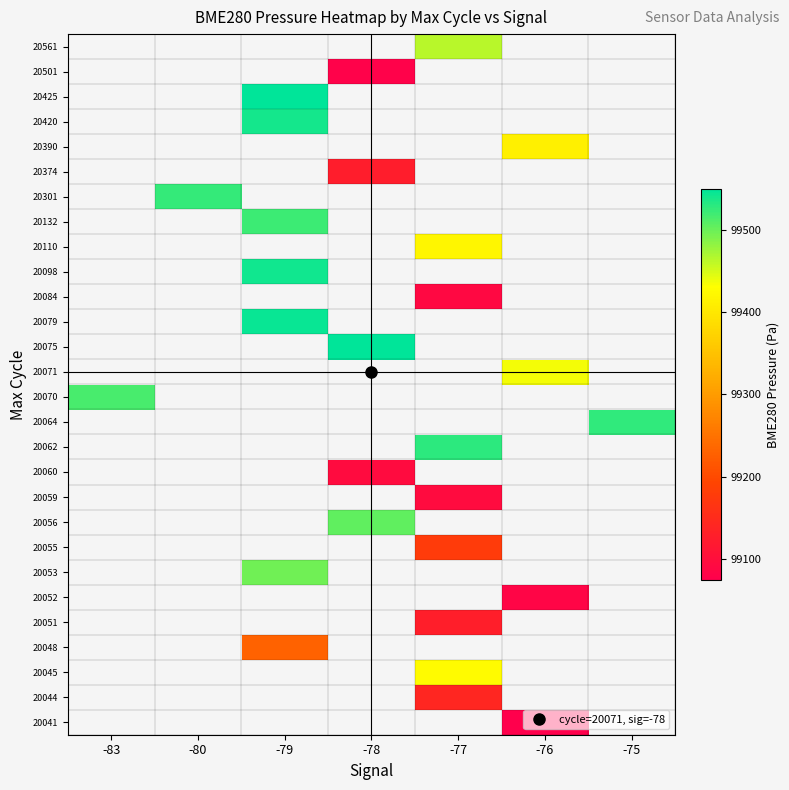

How many categories are shown in the chart?

7